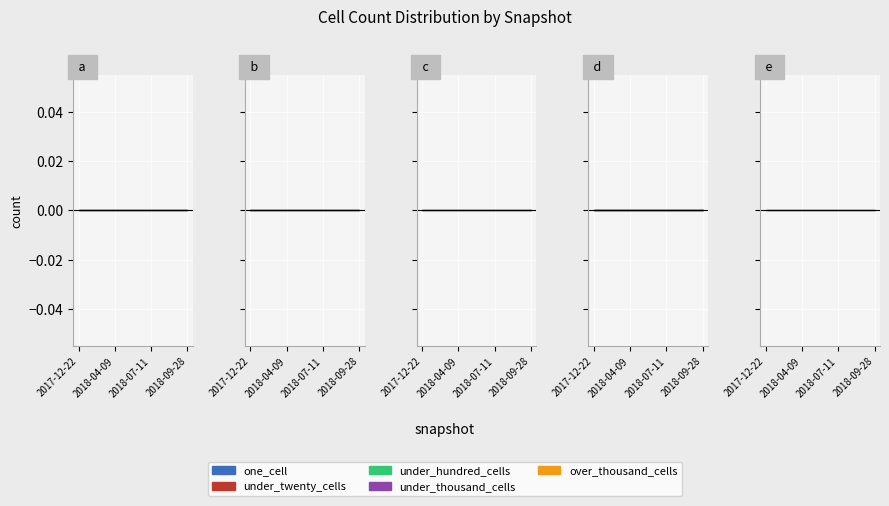

Rank the categories by over_thousand_cells value from highest to lowest.

2017-12-22, 2018-04-09, 2018-07-11, 2018-09-28